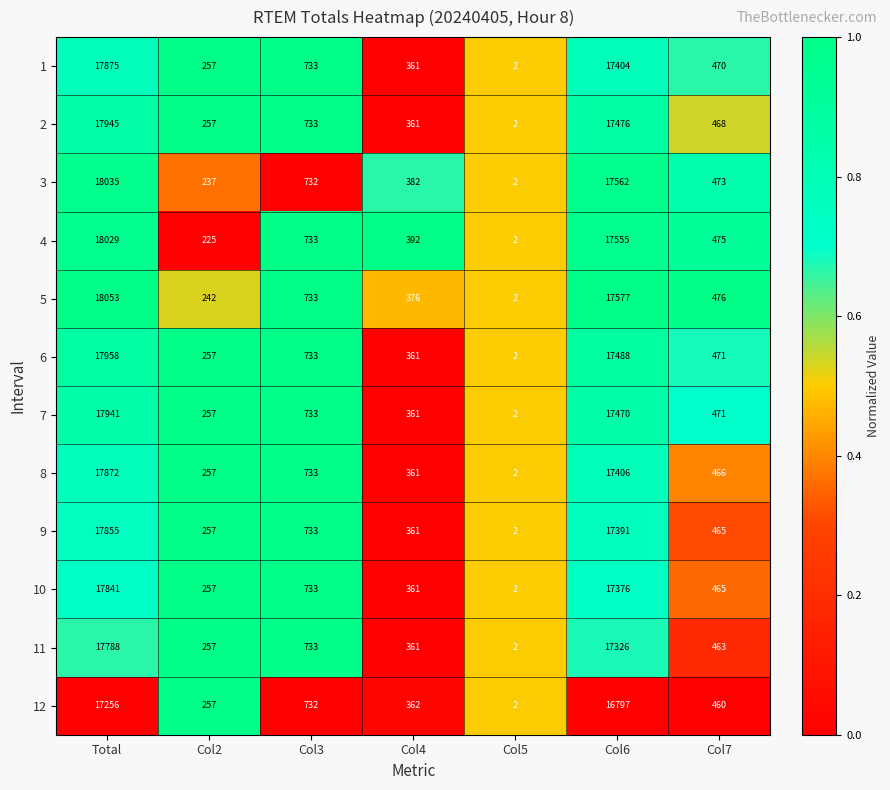

How many data points in 9 are less than 465?

3